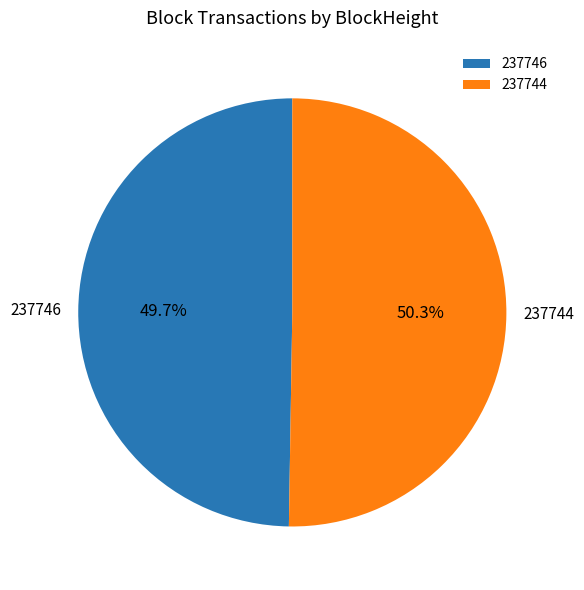

Which slice is the largest?

237744